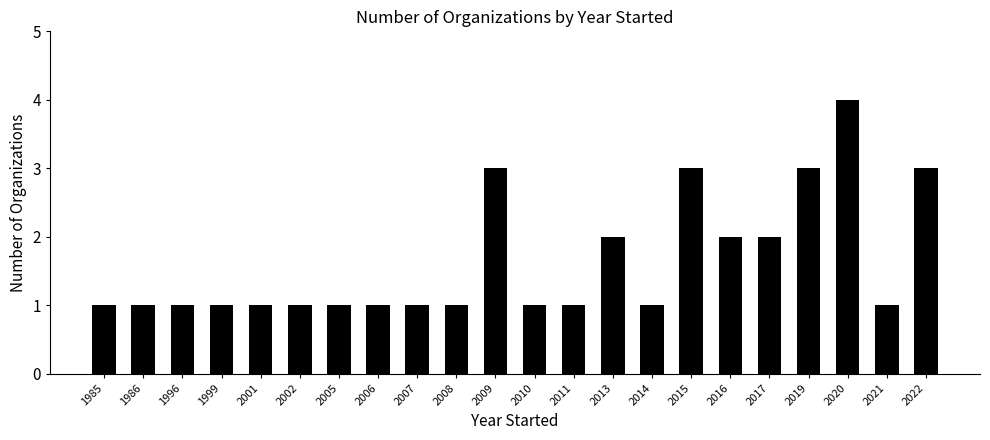

The value at 2015 is 3. True or false?

True